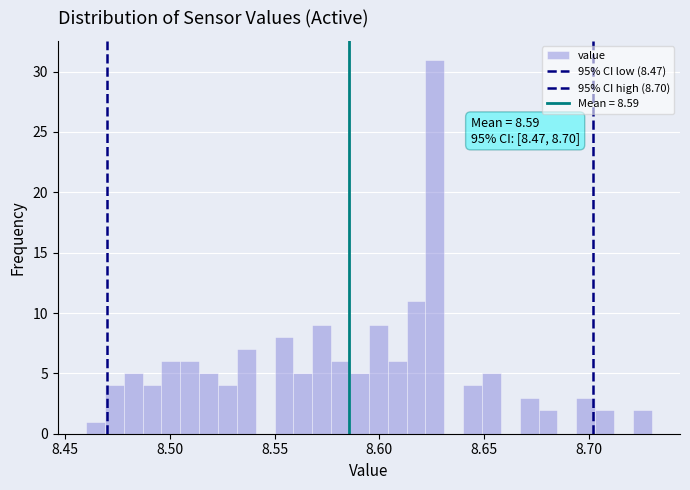

Around what value on the x-axis is the tallest bar? Give the approximate position of its centre, as read against the axis.

8.625